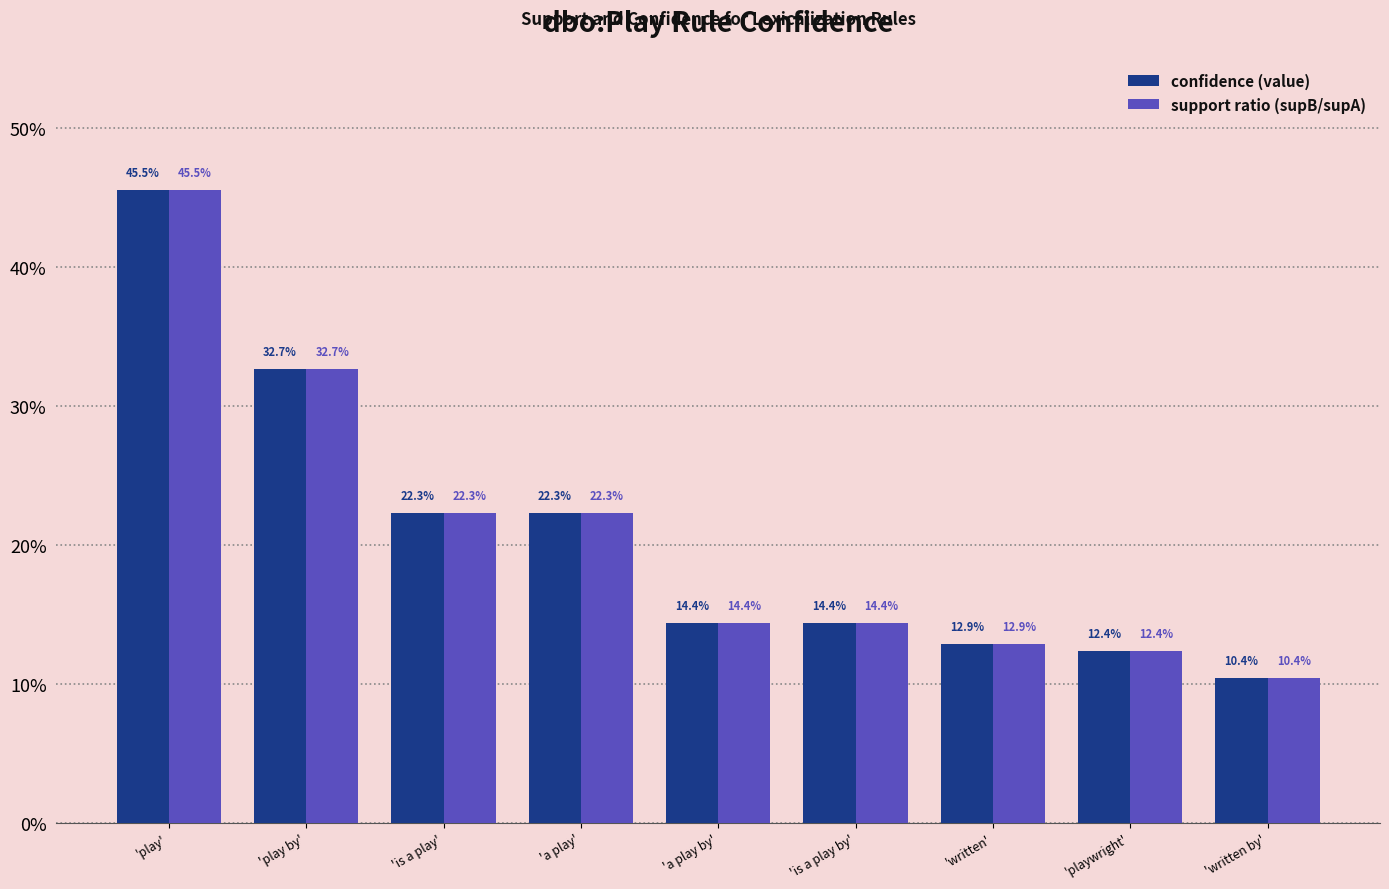

What is the minimum value shown in the chart?

0.1